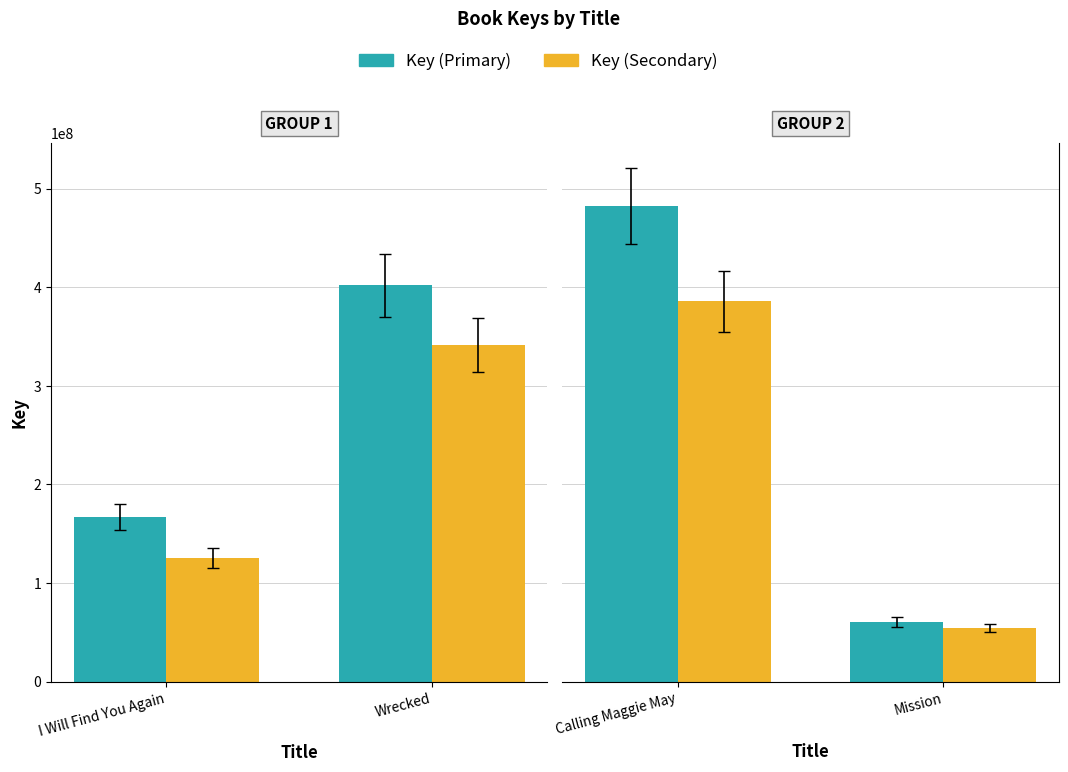

How many distinct data groups are displayed?

2